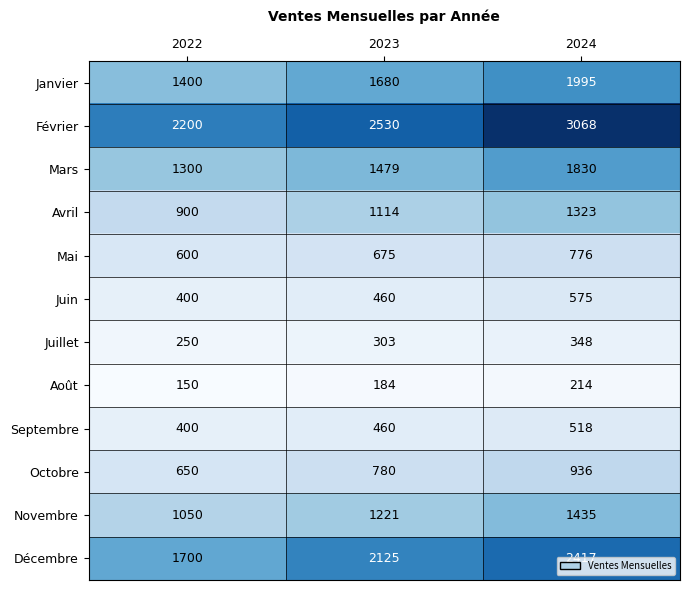

What is the average value of the Janvier series?

1692